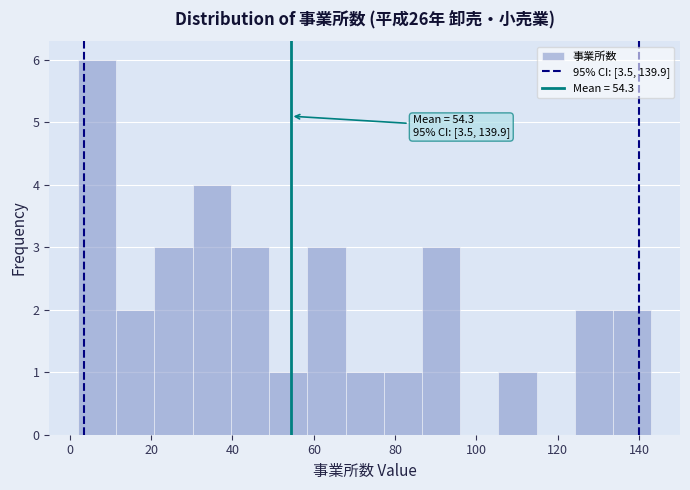

Which range on the x-axis has the tallest bar?

2.0 to 11.4